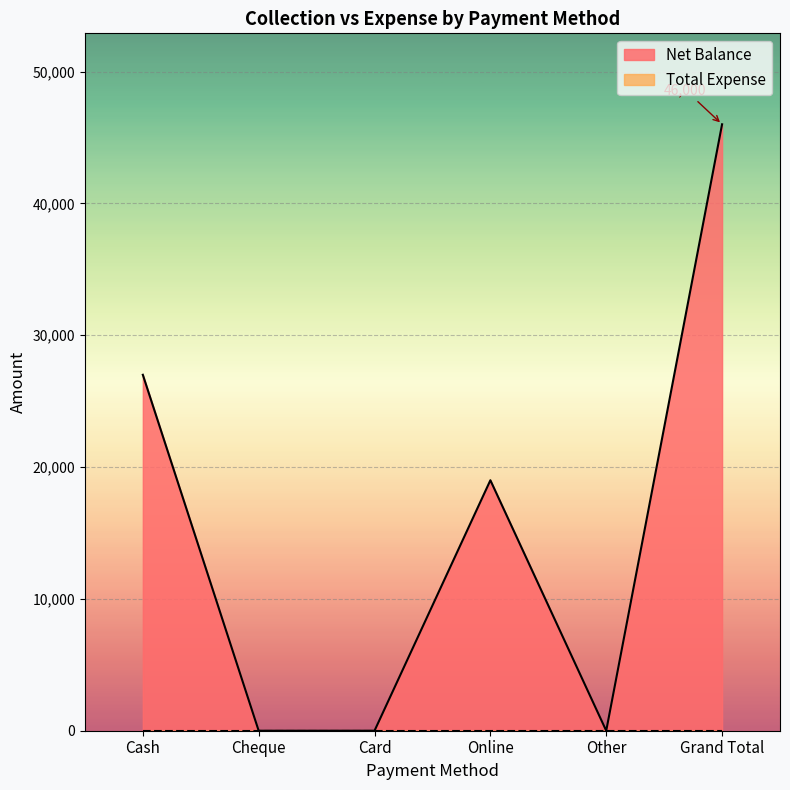

How many values are below 19000?

3